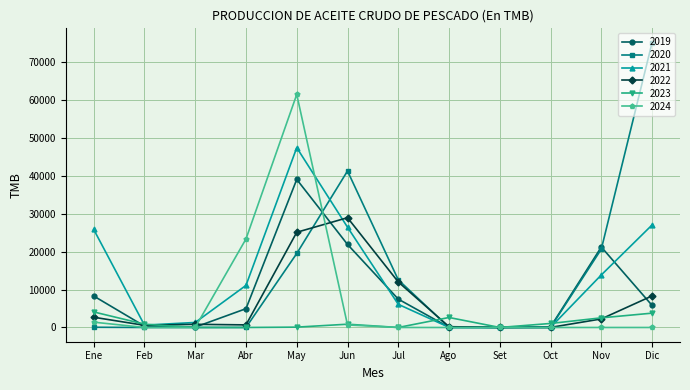

At which label does 2019 reach its peak?

May